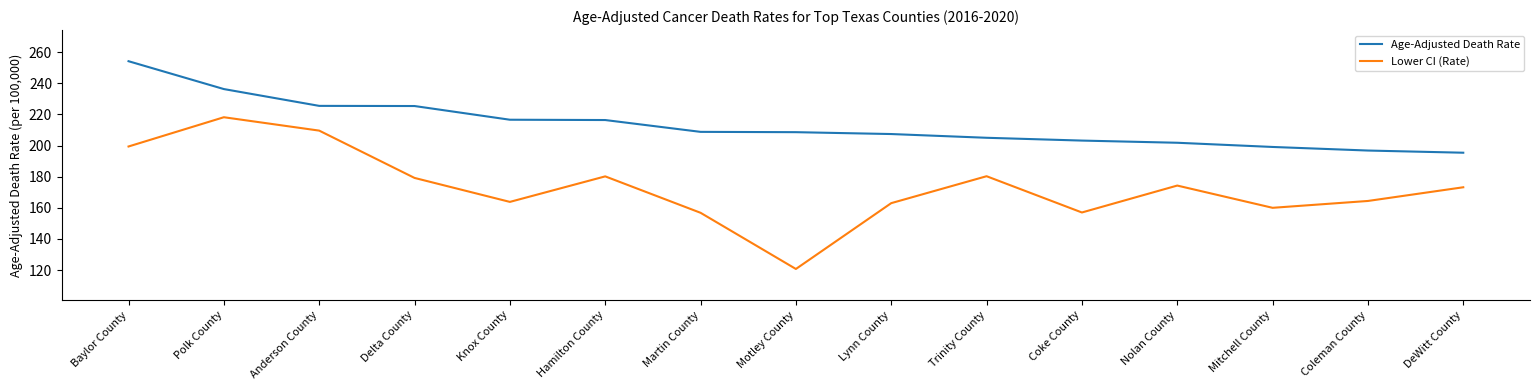

What is the difference between the maximum and minimum values in the Lower CI (Rate) series?

97.5